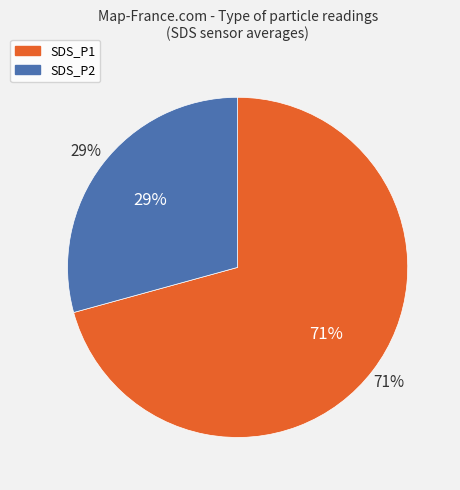

Does any single category account for the majority?

Yes